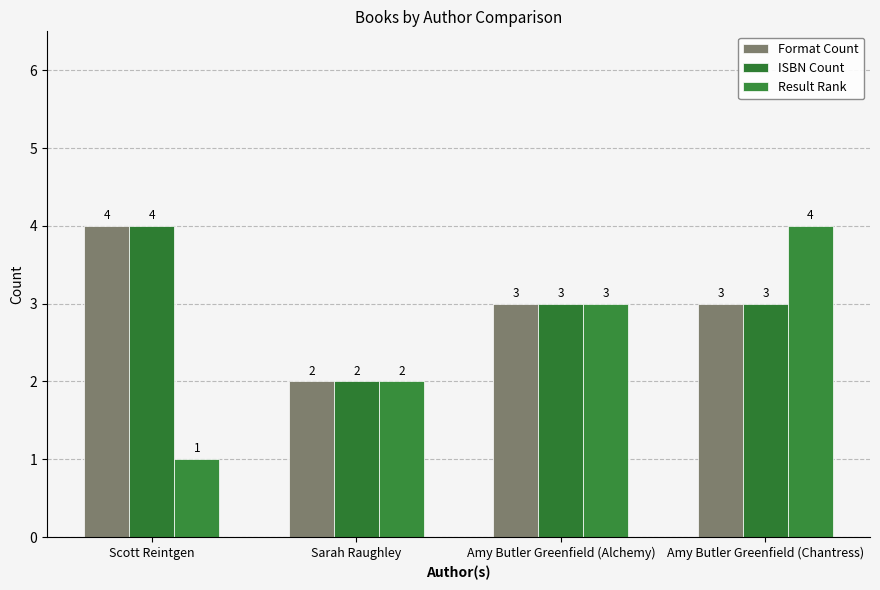

How many data points in Format Count are less than 3?

1